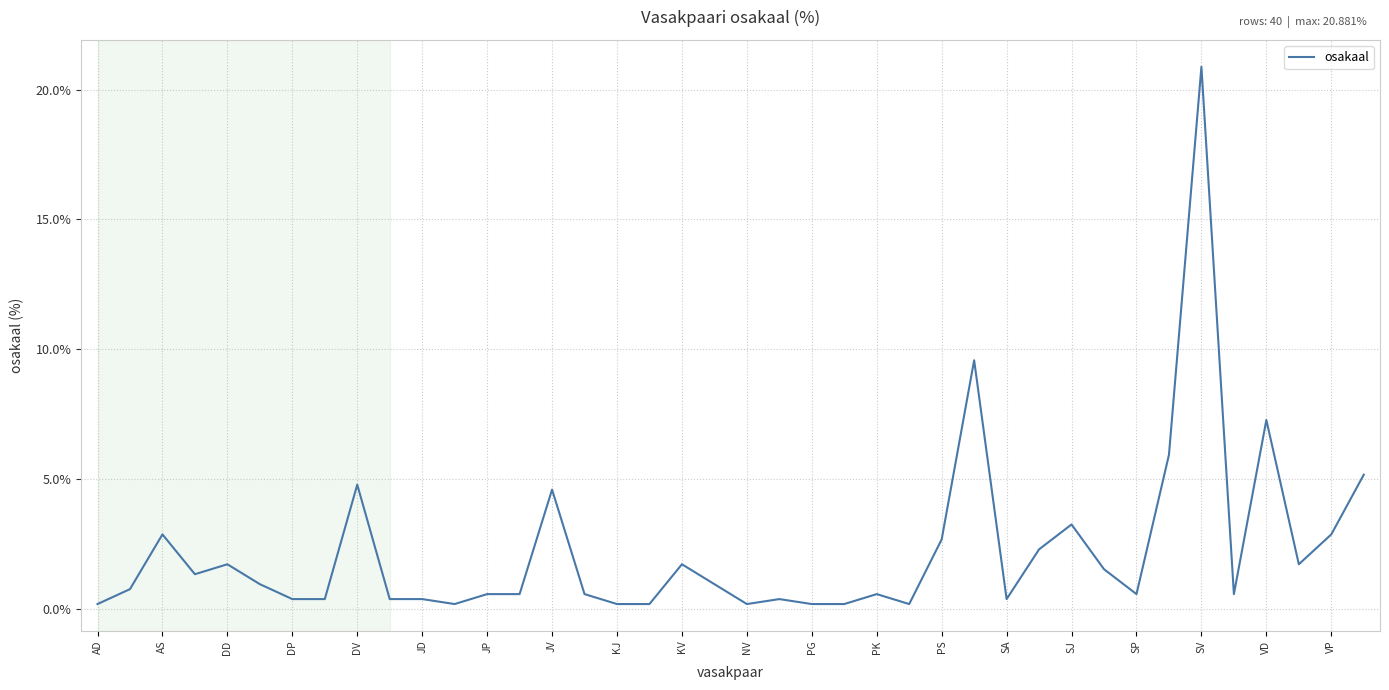

Does the chart have visible grid lines?

Yes